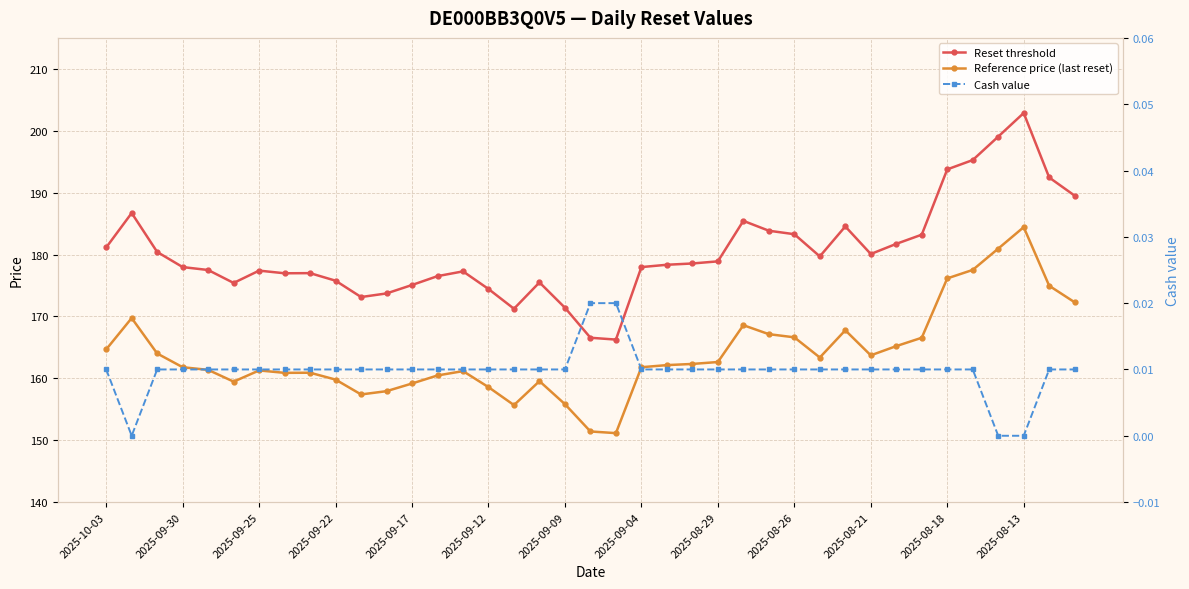

How many data points does each series have?

39